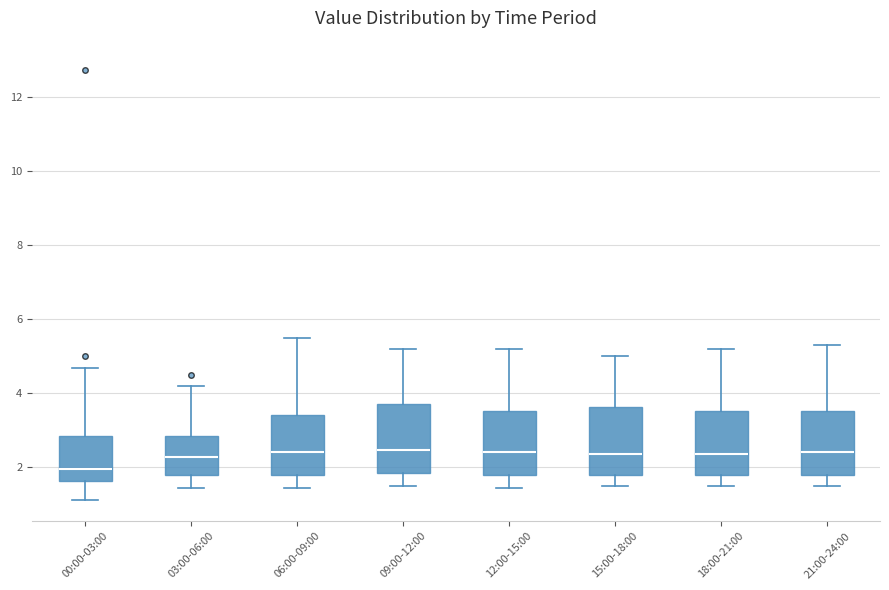

Reading left to right, read every box against the y-axis: the position of its median line, the range the box covers, and the ends of its whiskers. The values are not printed on the chart, so give them approximately, as read against the axis.

00:00-03:00: median 2.0, box 1.6 to 2.8, whiskers 1.2 to 4.6
03:00-06:00: median 2.2, box 1.8 to 2.8, whiskers 1.4 to 4.2
06:00-09:00: median 2.4, box 1.8 to 3.4, whiskers 1.4 to 5.6
09:00-12:00: median 2.4, box 1.8 to 3.8, whiskers 1.6 to 5.2
12:00-15:00: median 2.4, box 1.8 to 3.6, whiskers 1.4 to 5.2
15:00-18:00: median 2.4, box 1.8 to 3.6, whiskers 1.6 to 5.0
18:00-21:00: median 2.4, box 1.8 to 3.6, whiskers 1.6 to 5.2
21:00-24:00: median 2.4, box 1.8 to 3.6, whiskers 1.6 to 5.4